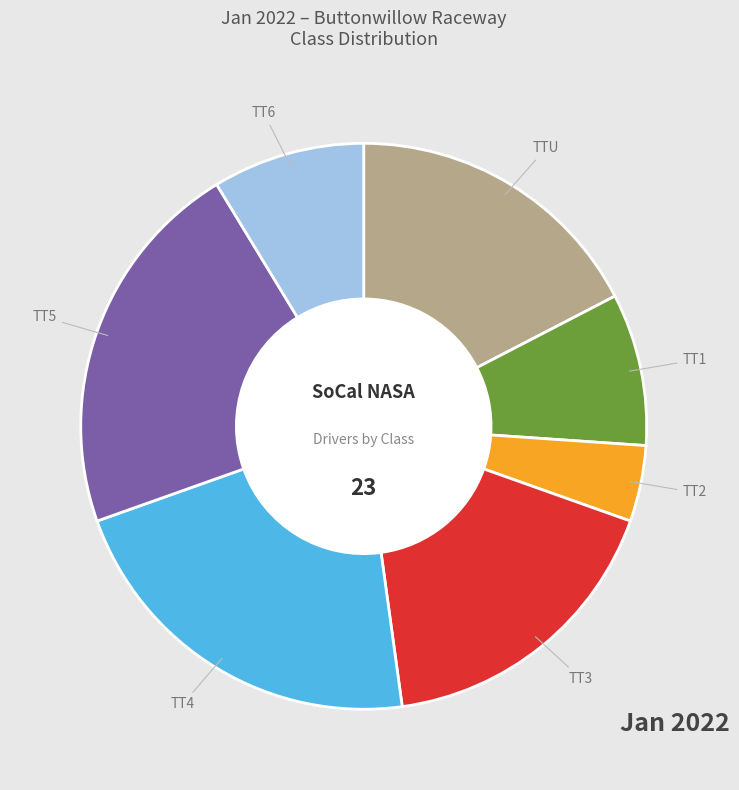

Which slice is the smallest?

TT2